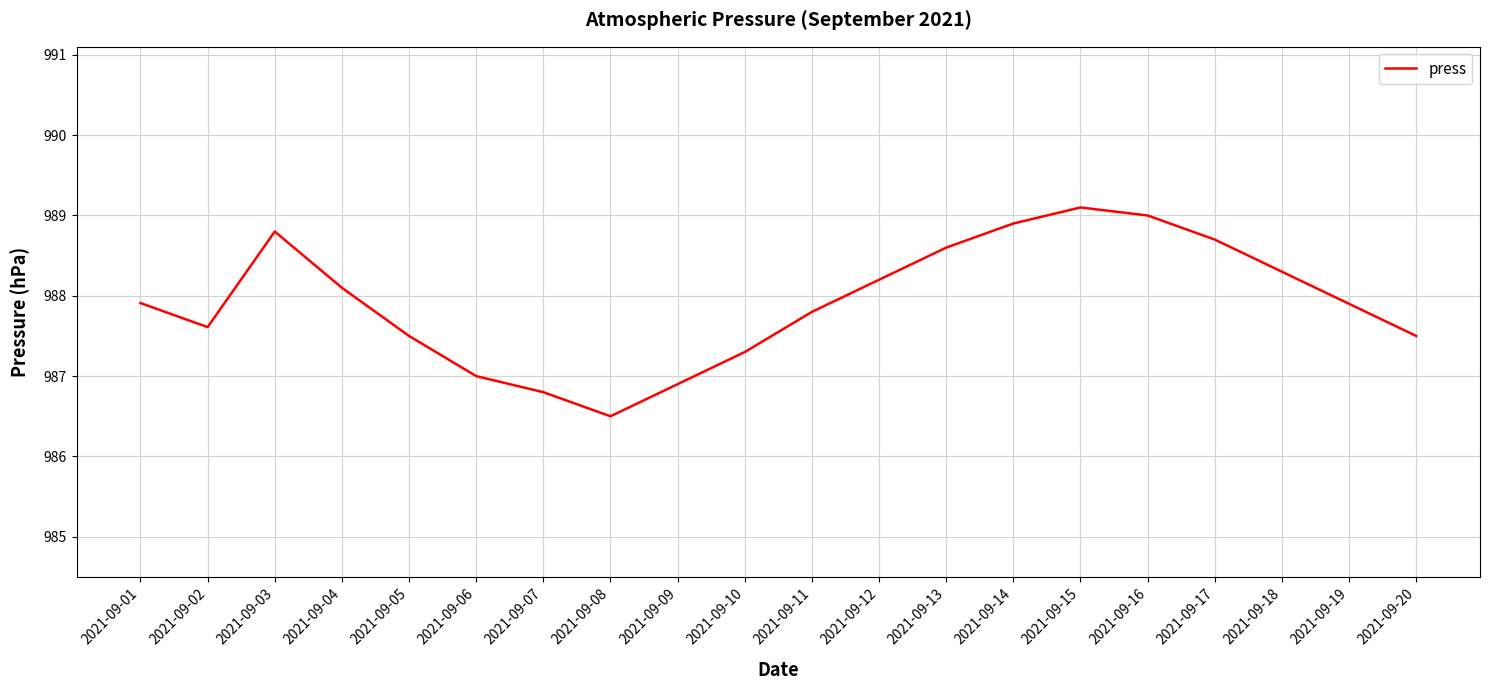

What is the minimum value shown in the chart?

986.5